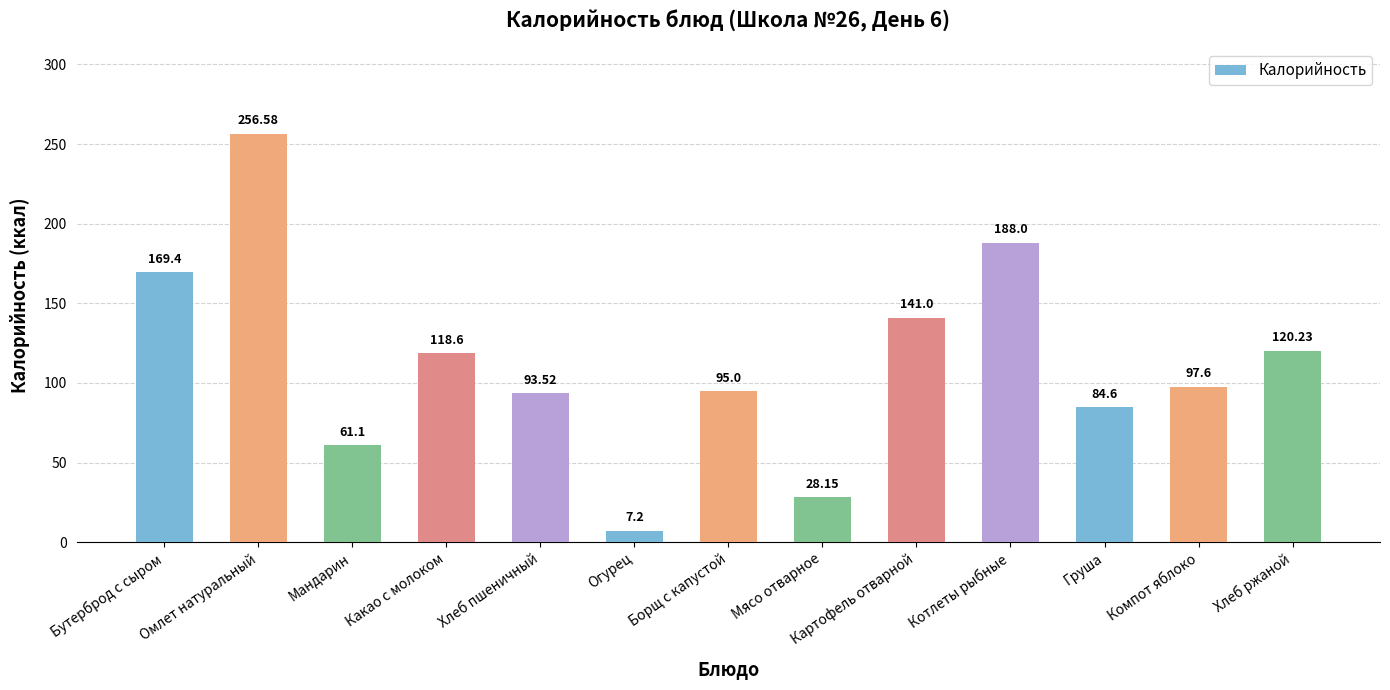

List the labels in order of value, largest first.

Омлет натуральный, Котлеты рыбные, Бутерброд с сыром, Картофель отварной, Хлеб ржаной, Какао с молоком, Компот яблоко, Борщ с капустой, Хлеб пшеничный, Груша, Мандарин, Мясо отварное, Огурец